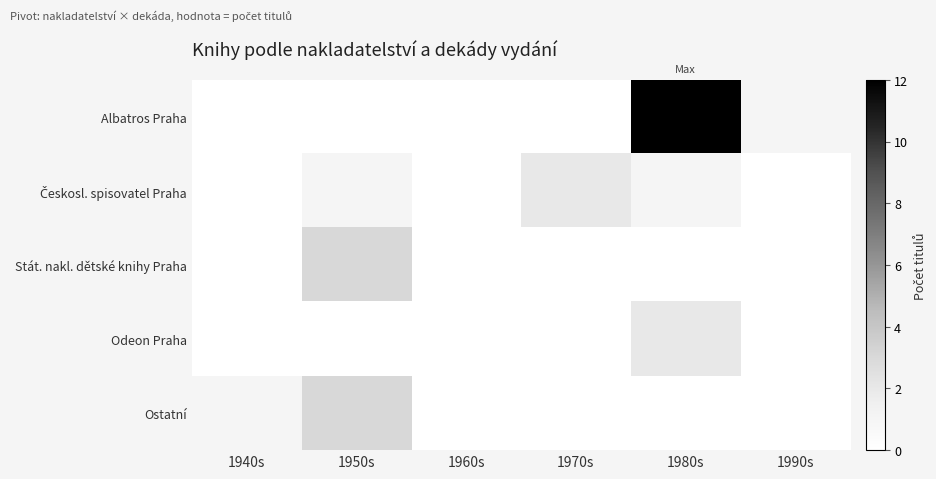

Which series has the largest total across all categories?

Albatros Praha